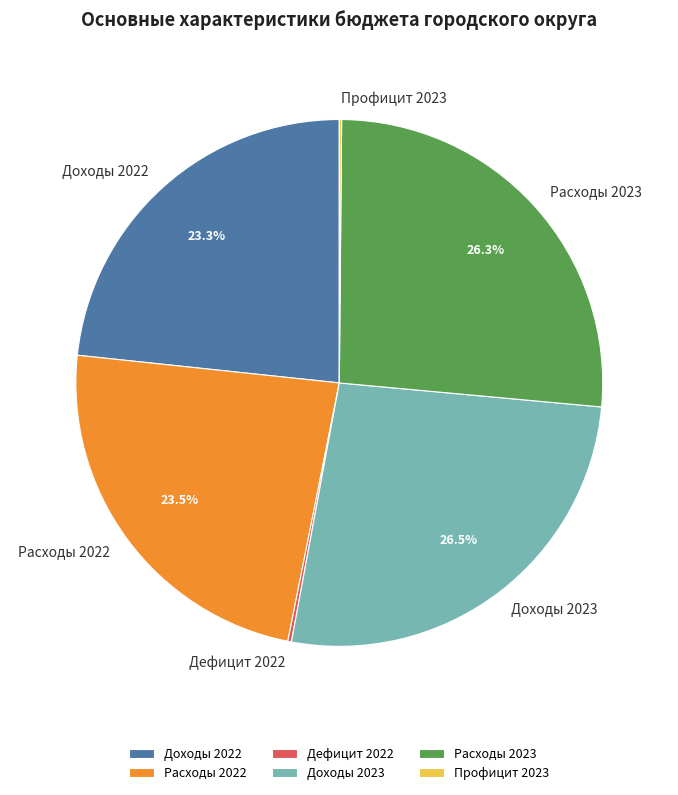

How much of the chart is everything except Расходы 2023?

73.7%